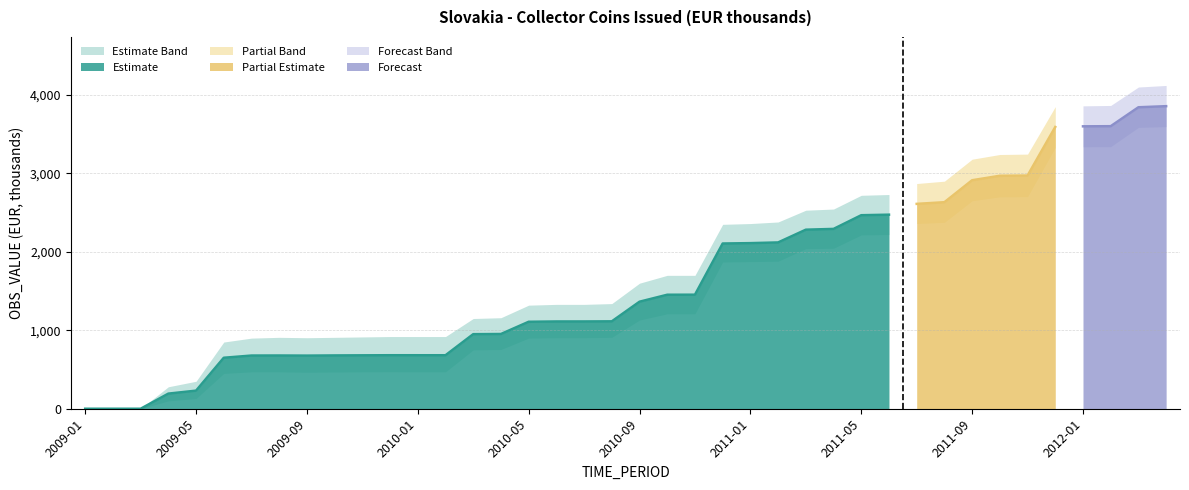

What is the sum of the Lower Band values at 2011-02 and 2011-01?

3755.0